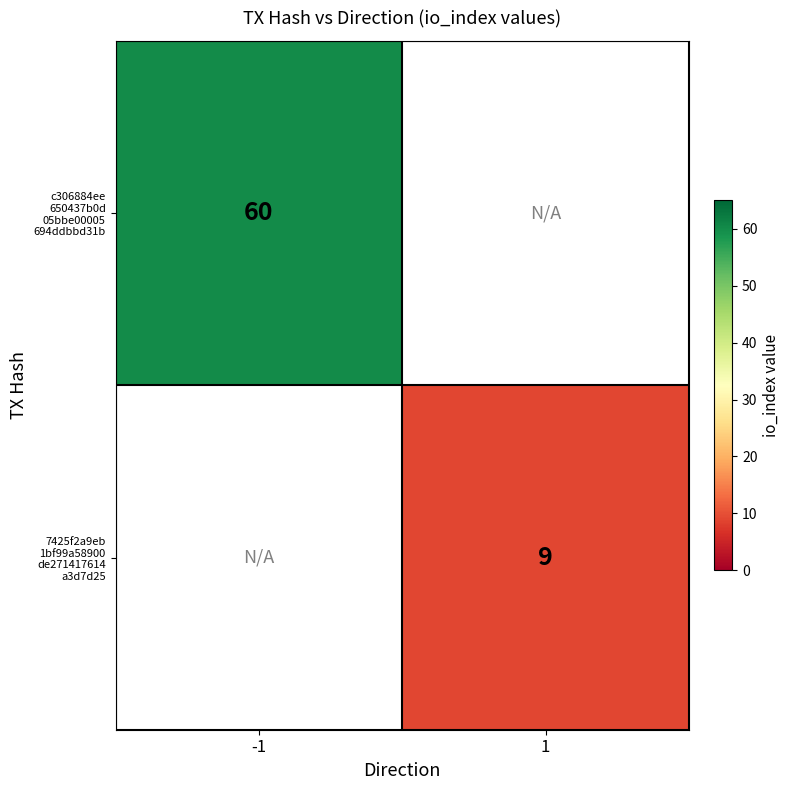

Is the value of c306884ee 650437b0d 05bbe00005 694ddbbd31b at -1 greater than the value of 7425f2a9eb 1bf99a58900 de271417614 a3d7d25 at -1?

Yes